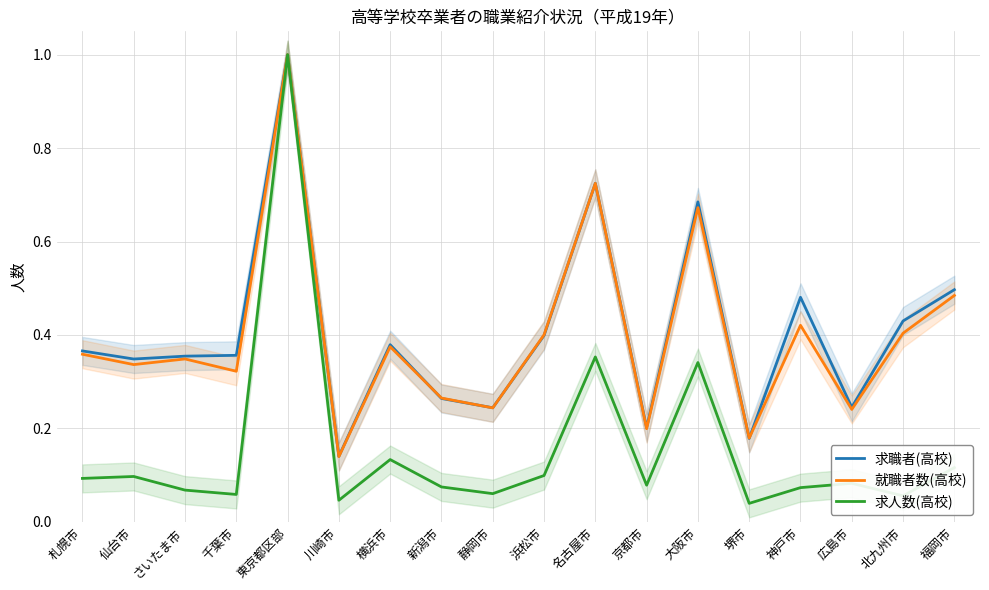

What is the value of the 就職者数(高校) point at the 5th from the left?

1.0